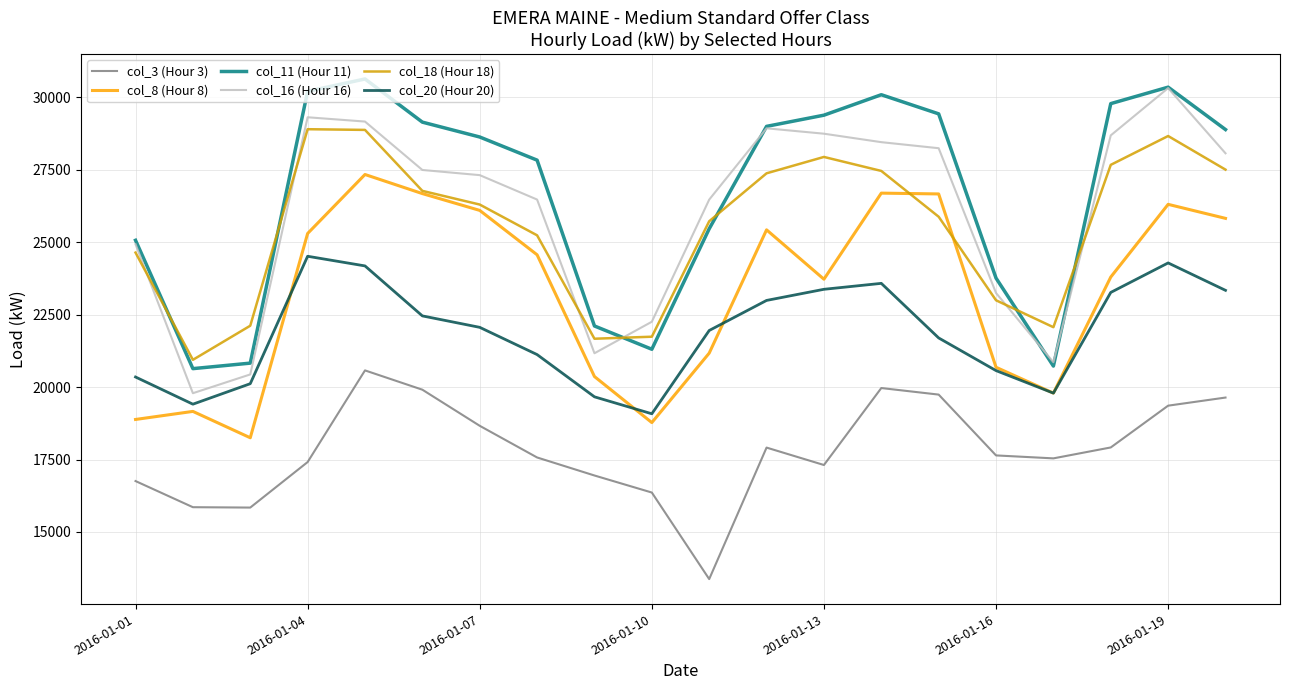

True or false: col_8 (Hour 8) and col_16 (Hour 16) cross at least once.

False